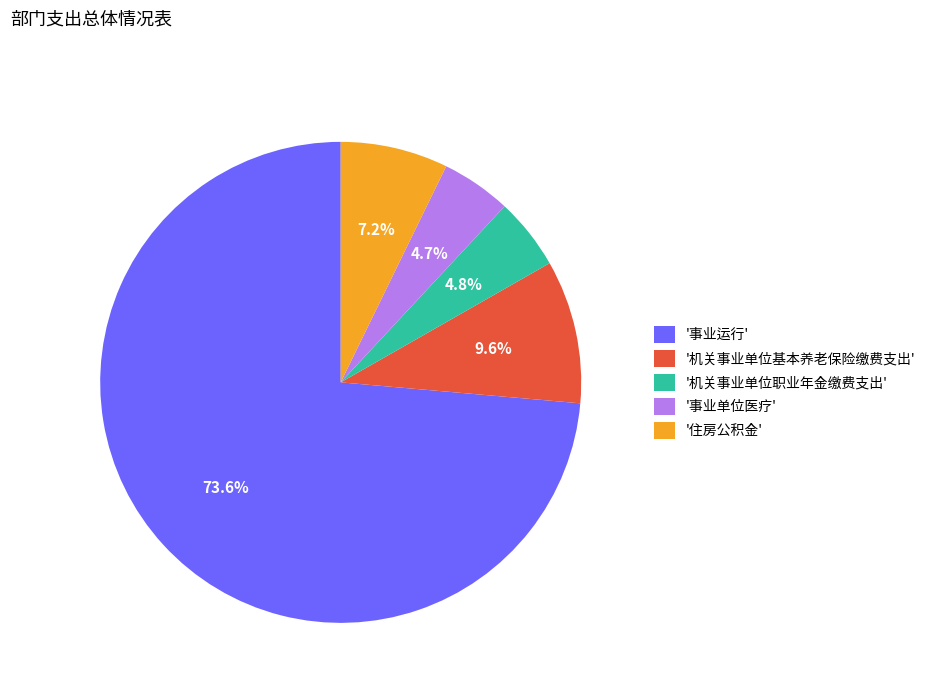

Do '机关事业单位基本养老保险缴费支出' and '事业运行' together represent more than half of the pie?

Yes